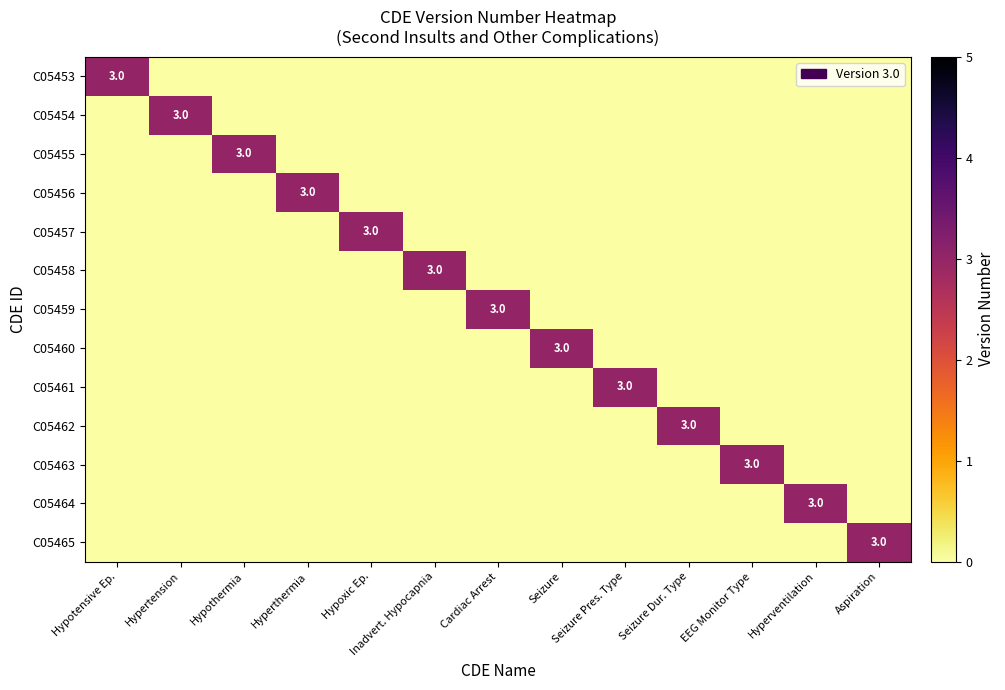

The C05456 series shows 1 at Hyperthermia. True or false?

False